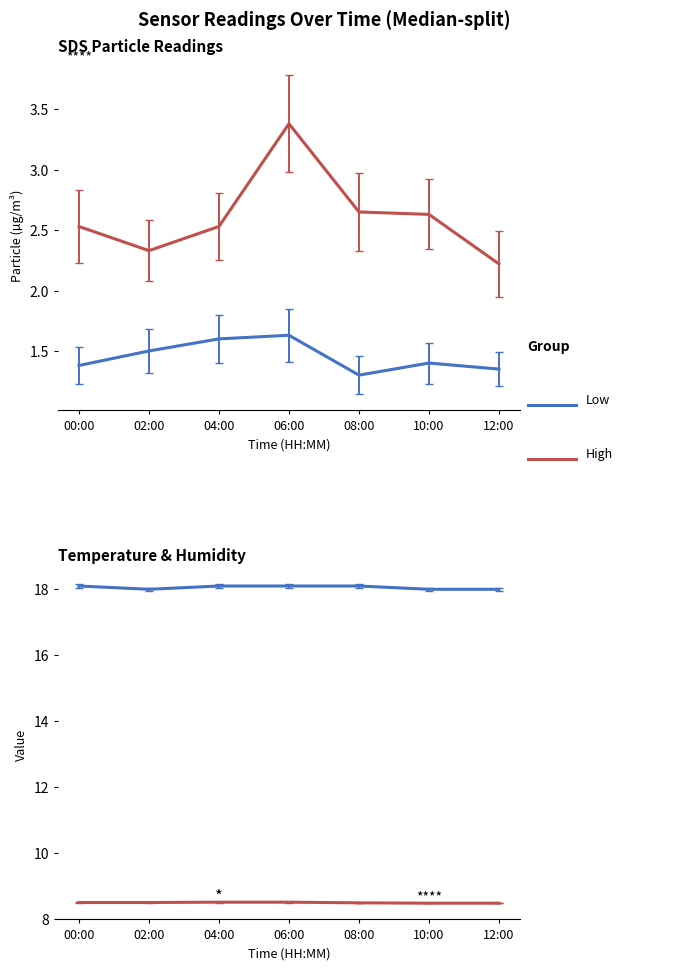

At which label does SDS_P2 reach its peak?

06:00